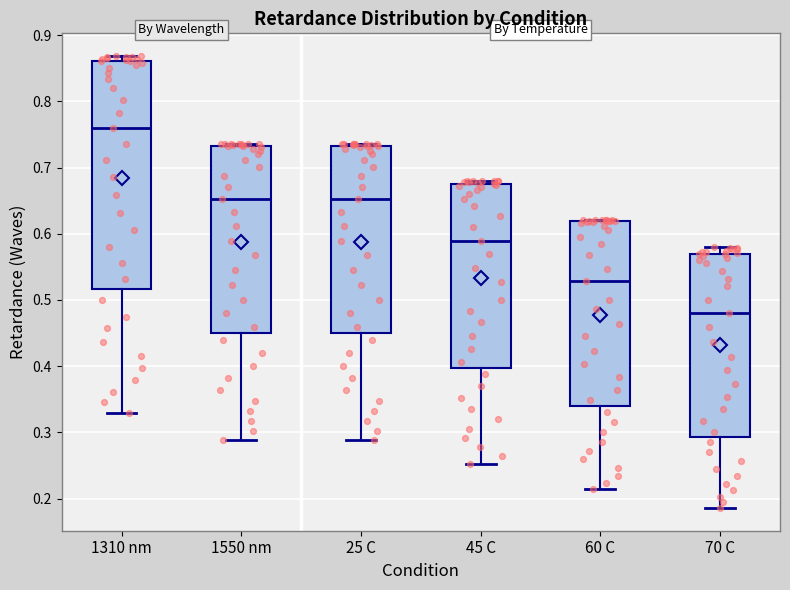

Reading left to right, read every box against the y-axis: the position of its median line, the range the box covers, and the ends of its whiskers. The values are not printed on the chart, so give them approximately, as read against the axis.

1310 nm: median 0.76, box 0.52 to 0.86, whiskers 0.33 to 0.87
1550 nm: median 0.65, box 0.45 to 0.73, whiskers 0.29 to 0.74
25 C: median 0.65, box 0.45 to 0.73, whiskers 0.29 to 0.74
45 C: median 0.59, box 0.40 to 0.67, whiskers 0.25 to 0.68
60 C: median 0.53, box 0.34 to 0.62, whiskers 0.21 to 0.62
70 C: median 0.48, box 0.29 to 0.57, whiskers 0.19 to 0.58